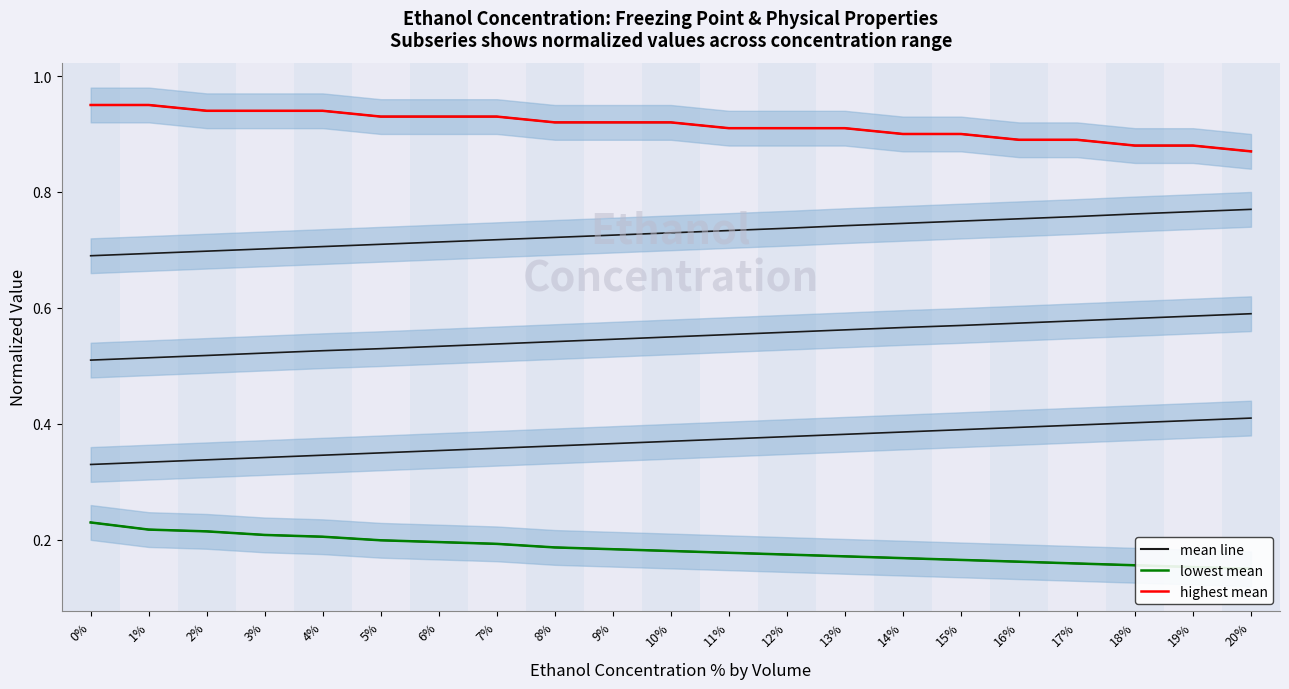

Reading left to right, transcribe all the data shown in this chart.

% Vol: 0=0.3	1=0.3	2=0.3	3=0.3	4=0.3	5=0.3	6=0.4	7=0.4	8=0.4	9=0.4	10=0.4	11=0.4	12=0.4	13=0.4	14=0.4	15=0.4	16=0.4	17=0.4	18=0.4	19=0.4	20=0.4
Density: 0=0.2	1=0.2	2=0.2	3=0.2	4=0.2	5=0.2	6=0.2	7=0.2	8=0.2	9=0.2	10=0.2	11=0.2	12=0.2	13=0.2	14=0.2	15=0.2	16=0.2	17=0.2	18=0.2	19=0.2	20=0.1
Alcohol m/l: 0=0.5	1=0.5	2=0.5	3=0.5	4=0.5	5=0.5	6=0.5	7=0.5	8=0.5	9=0.5	10=0.6	11=0.6	12=0.6	13=0.6	14=0.6	15=0.6	16=0.6	17=0.6	18=0.6	19=0.6	20=0.6
Alcohol g: 0=0.7	1=0.7	2=0.7	3=0.7	4=0.7	5=0.7	6=0.7	7=0.7	8=0.7	9=0.7	10=0.7	11=0.7	12=0.7	13=0.7	14=0.7	15=0.7	16=0.8	17=0.8	18=0.8	19=0.8	20=0.8
Alcohol % Mas: 0=0.2	1=0.2	2=0.2	3=0.2	4=0.2	5=0.2	6=0.2	7=0.2	8=0.2	9=0.2	10=0.2	11=0.2	12=0.2	13=0.2	14=0.2	15=0.2	16=0.2	17=0.2	18=0.2	19=0.2	20=0.1
Freezing point: 0=0.9	1=0.9	2=0.9	3=0.9	4=0.9	5=0.9	6=0.9	7=0.9	8=0.9	9=0.9	10=0.9	11=0.9	12=0.9	13=0.9	14=0.9	15=0.9	16=0.9	17=0.9	18=0.9	19=0.9	20=0.9